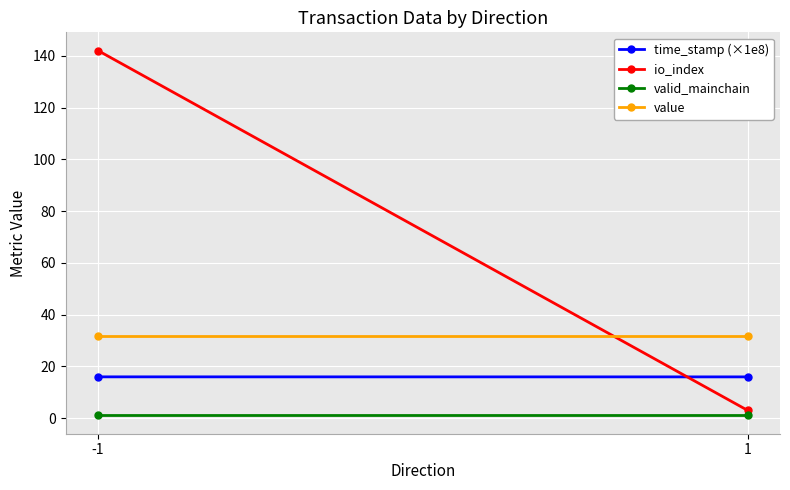

What is the sum of all value values?

63.3